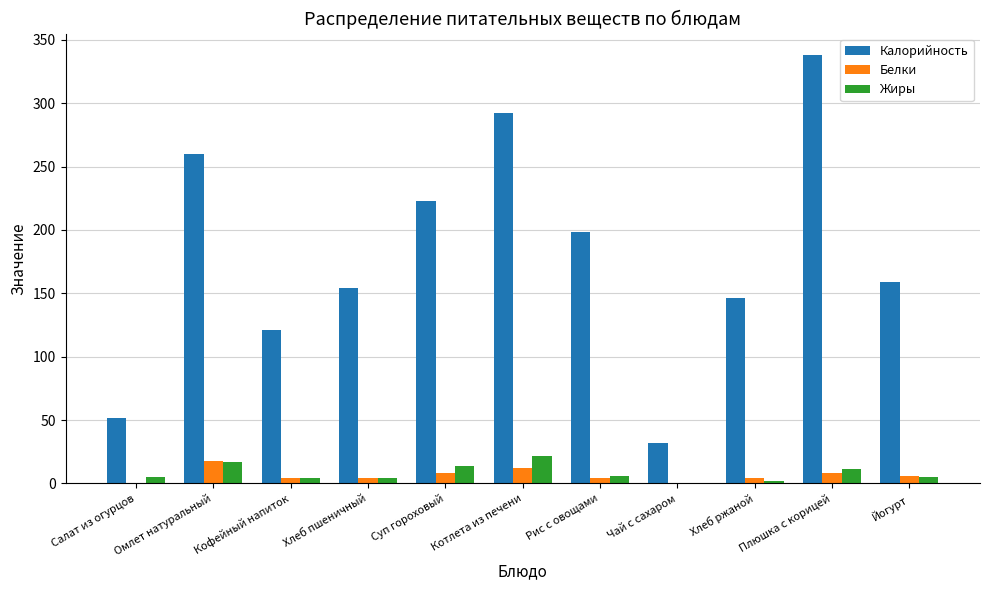

What value does the Калорийность series have at Салат из огурцов?

51.5